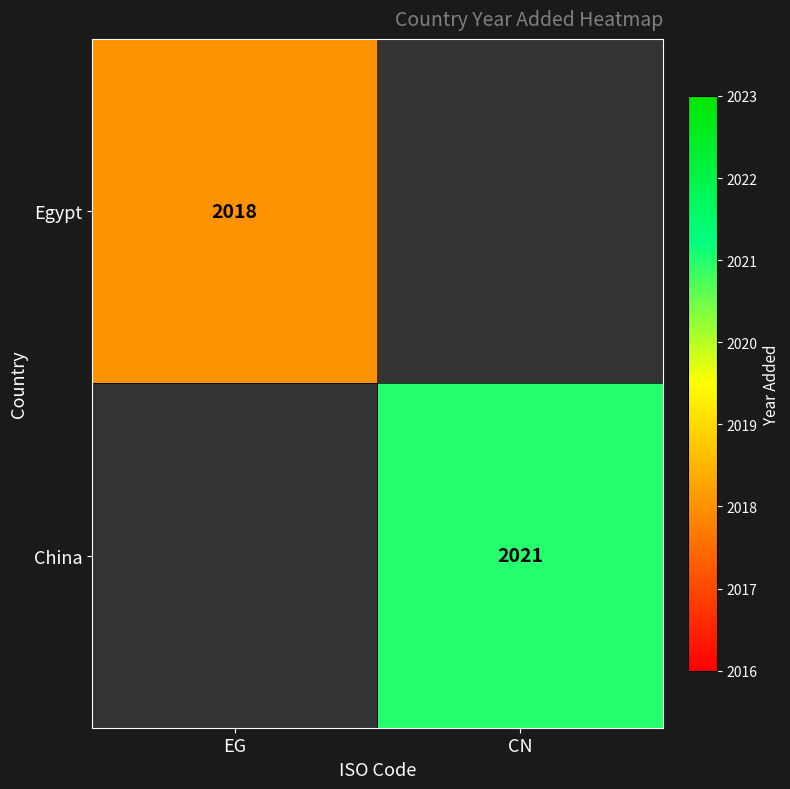

The Egypt series shows 2018 at EG. True or false?

True